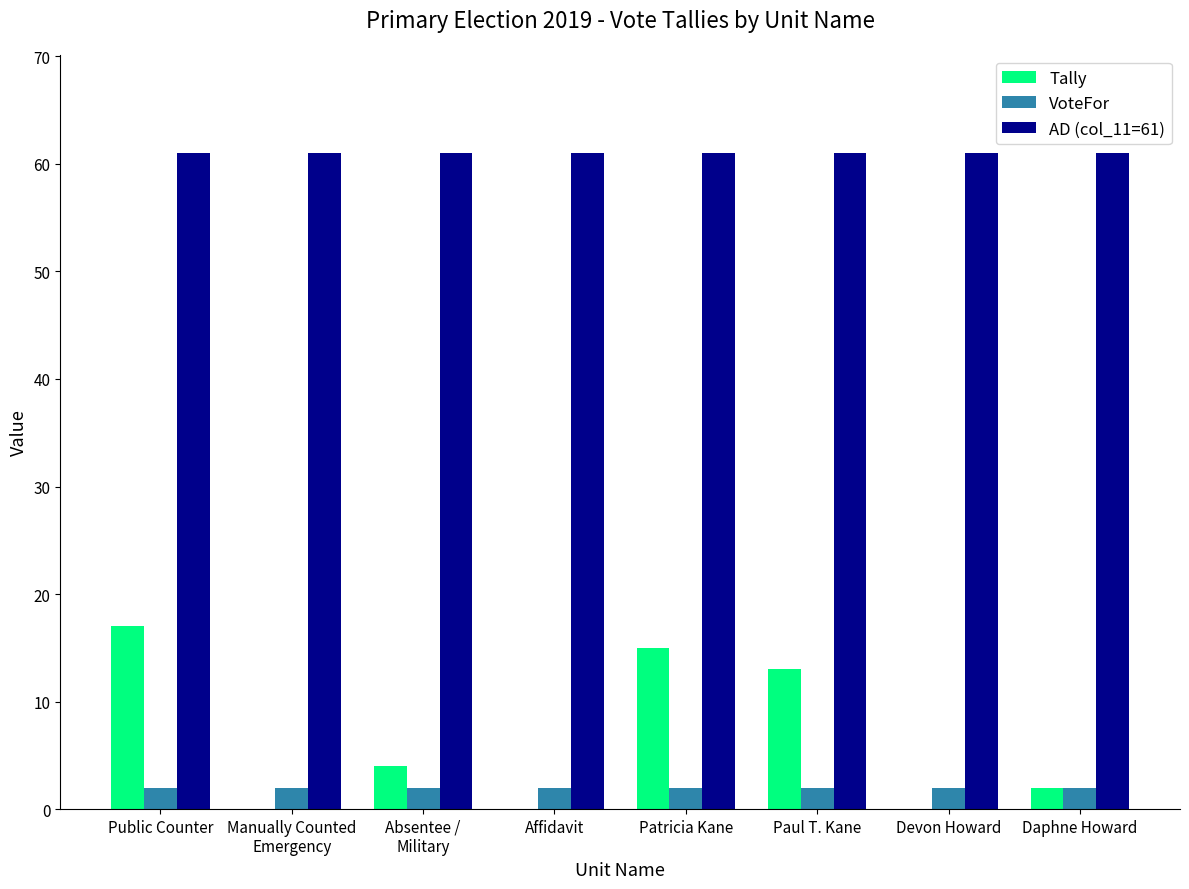

Reading right to left, extract all data points from this chart.

Tally: Daphne Howard=2	Devon Howard=0	Paul T. Kane=13	Patricia Kane=15	Affidavit=0	Absentee /
Military=4	Manually Counted
Emergency=0	Public Counter=17
VoteFor: Daphne Howard=2	Devon Howard=2	Paul T. Kane=2	Patricia Kane=2	Affidavit=2	Absentee /
Military=2	Manually Counted
Emergency=2	Public Counter=2
AD (col_11=61): Daphne Howard=61	Devon Howard=61	Paul T. Kane=61	Patricia Kane=61	Affidavit=61	Absentee /
Military=61	Manually Counted
Emergency=61	Public Counter=61